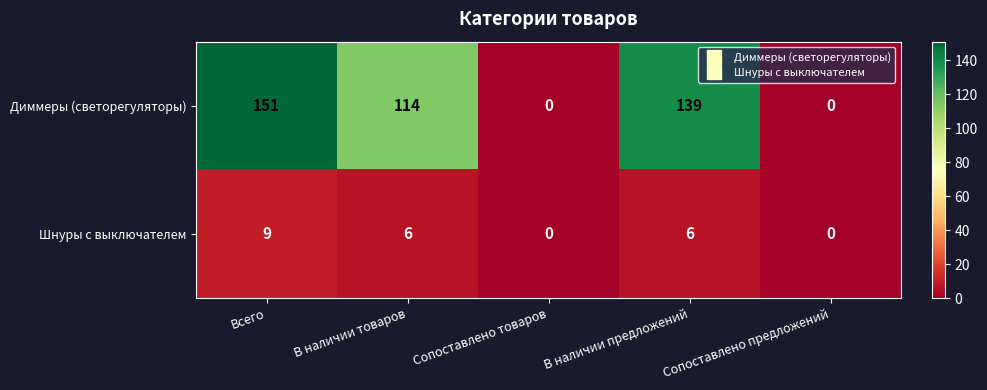

What is the difference between the highest and lowest values at В наличии предложений?

133